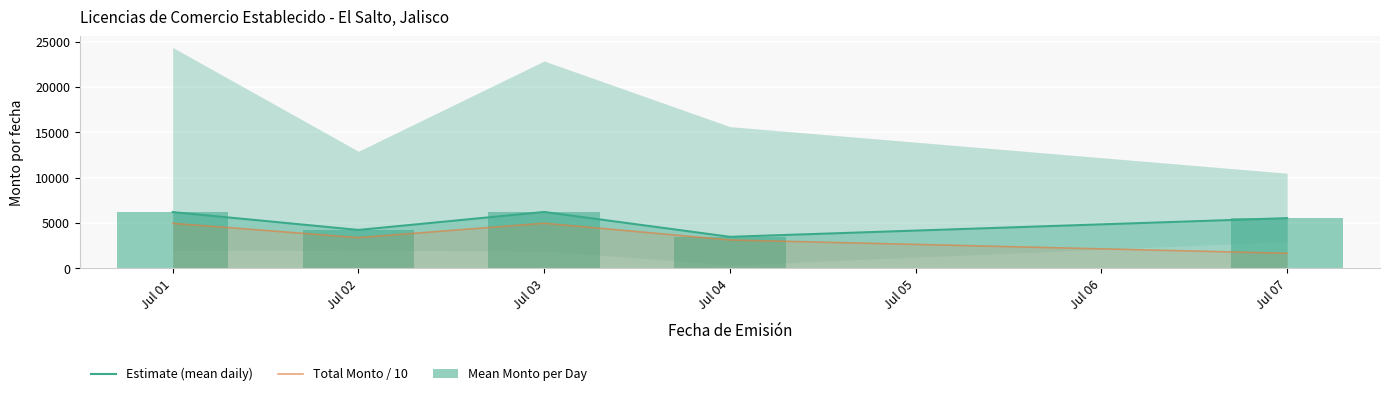

What is the sum of all Estimate (mean daily) values?

25668.4